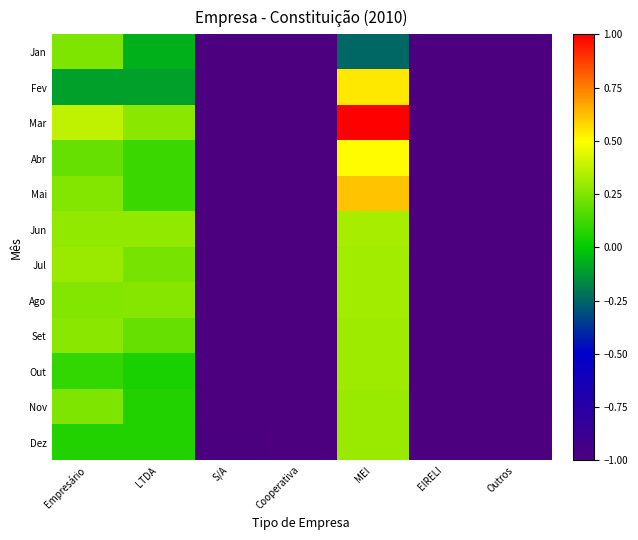

Reading right to left, what are all the values shown in this chart?

Jan: Outros=-1.0	EIRELI=-1.0	MEI=-0.2	Cooperativa=-1.0	S/A=-1.0	LTDA=-0.1	Empresário=0.2
Fev: Outros=-1.0	EIRELI=-1.0	MEI=0.5	Cooperativa=-1.0	S/A=-1.0	LTDA=-0.1	Empresário=-0.1
Mar: Outros=-1.0	EIRELI=-1.0	MEI=1.0	Cooperativa=-1.0	S/A=-1.0	LTDA=0.3	Empresário=0.4
Abr: Outros=-1.0	EIRELI=-1.0	MEI=0.5	Cooperativa=-1.0	S/A=-1.0	LTDA=0.1	Empresário=0.2
Mai: Outros=-1.0	EIRELI=-1.0	MEI=0.6	Cooperativa=-1.0	S/A=-1.0	LTDA=0.1	Empresário=0.3
Jun: Outros=-1.0	EIRELI=-1.0	MEI=0.3	Cooperativa=-1.0	S/A=-1.0	LTDA=0.3	Empresário=0.3
Jul: Outros=-1.0	EIRELI=-1.0	MEI=0.3	Cooperativa=-1.0	S/A=-1.0	LTDA=0.2	Empresário=0.3
Ago: Outros=-1.0	EIRELI=-1.0	MEI=0.3	Cooperativa=-1.0	S/A=-1.0	LTDA=0.3	Empresário=0.3
Set: Outros=-1.0	EIRELI=-1.0	MEI=0.3	Cooperativa=-1.0	S/A=-1.0	LTDA=0.2	Empresário=0.3
Out: Outros=-1.0	EIRELI=-1.0	MEI=0.3	Cooperativa=-1.0	S/A=-1.0	LTDA=0.0	Empresário=0.1
Nov: Outros=-1.0	EIRELI=-1.0	MEI=0.3	Cooperativa=-1.0	S/A=-1.0	LTDA=0.1	Empresário=0.2
Dez: Outros=-1.0	EIRELI=-1.0	MEI=0.3	Cooperativa=-1.0	S/A=-1.0	LTDA=0.1	Empresário=0.1